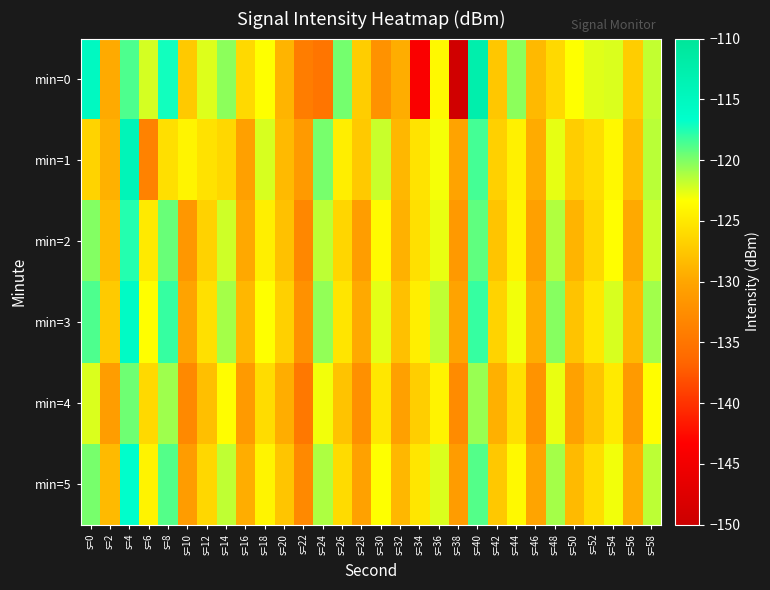

At s=4, list the series in order from smallest to largest.

min=4, min=0, min=2, min=5, min=3, min=1